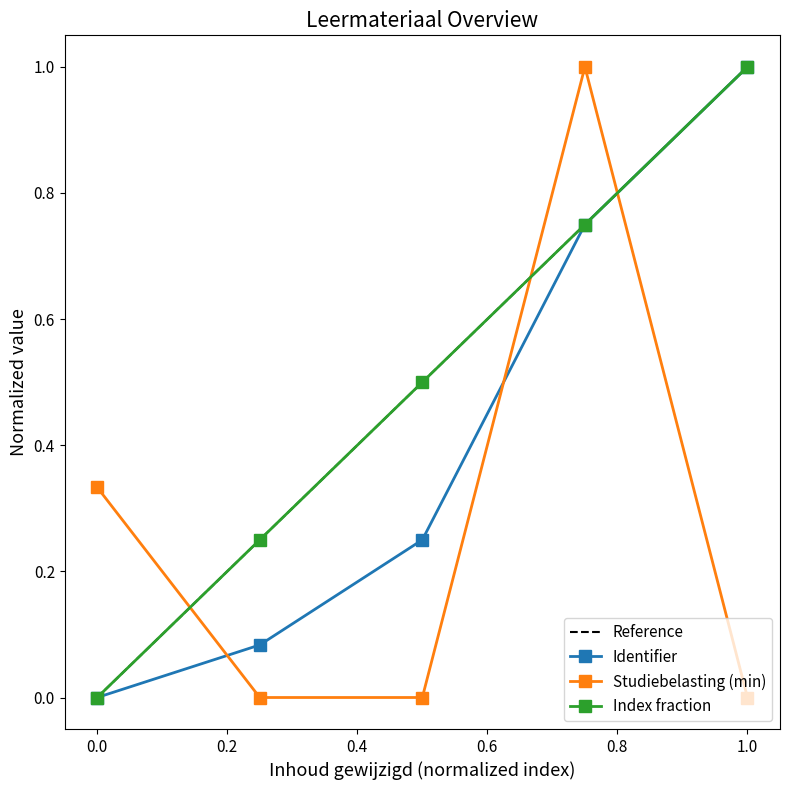

What is the difference between the second highest and second lowest values?

0.7